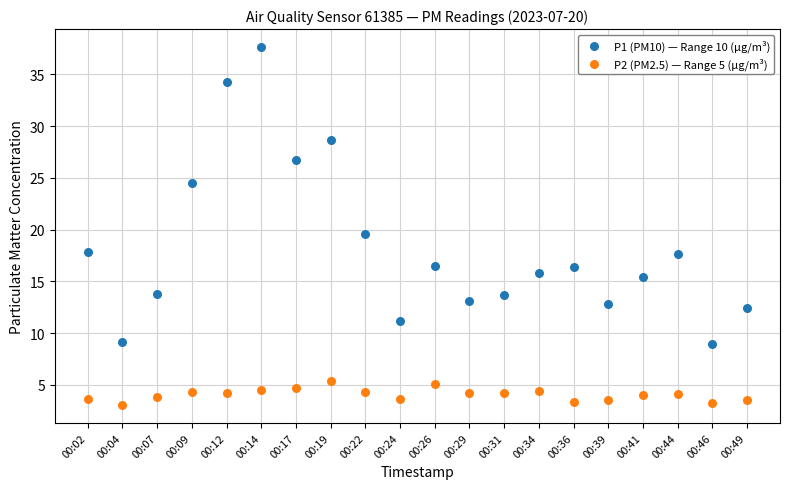

Which series has the largest Y range (max minus min)?

P1 (PM10) — Range 10 (µg/m³)